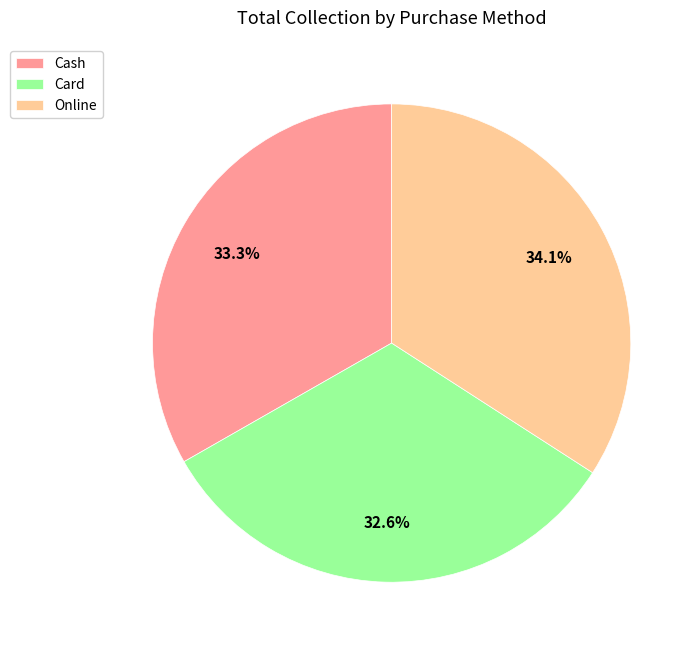

Between Online and Card, which is larger?

Online